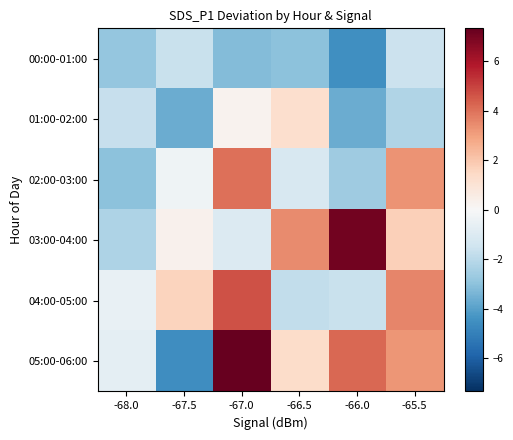

Reading left to right, what are all the values shown in this chart?

00:00-01:00: -68.0=-2.8	-67.5=-1.6	-67.0=-3.2	-66.5=-3.0	-66.0=-4.5	-65.5=-1.6
01:00-02:00: -68.0=-1.7	-67.5=-3.6	-67.0=0.3	-66.5=1.2	-66.0=-3.6	-65.5=-2.2
02:00-03:00: -68.0=-3.0	-67.5=-0.3	-67.0=4.0	-66.5=-1.1	-66.0=-2.6	-65.5=3.3
03:00-04:00: -68.0=-2.3	-67.5=0.3	-67.0=-1.0	-66.5=3.5	-66.0=7.1	-65.5=1.8
04:00-05:00: -68.0=-0.6	-67.5=1.7	-67.0=4.7	-66.5=-1.8	-66.0=-1.6	-65.5=3.6
05:00-06:00: -68.0=-0.7	-67.5=-4.5	-67.0=7.3	-66.5=1.4	-66.0=4.2	-65.5=3.2